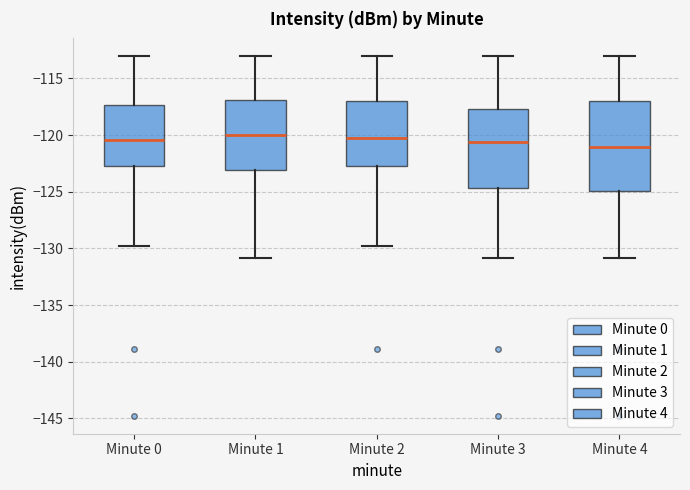

Where is the upper edge of the box for Minute 1 on the y-axis? The values are not printed on the chart, so give them approximately, as read against the axis.

-117.0